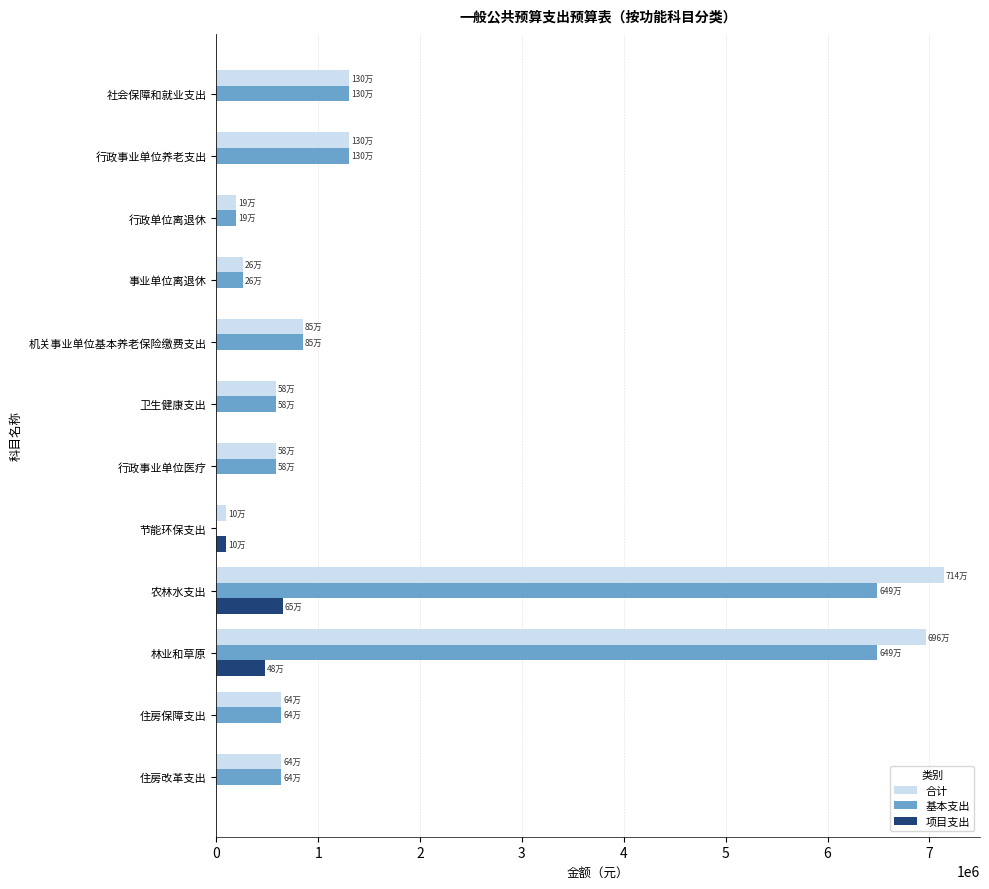

The 合计 series shows 6962716.7 at 林业和草原. True or false?

True